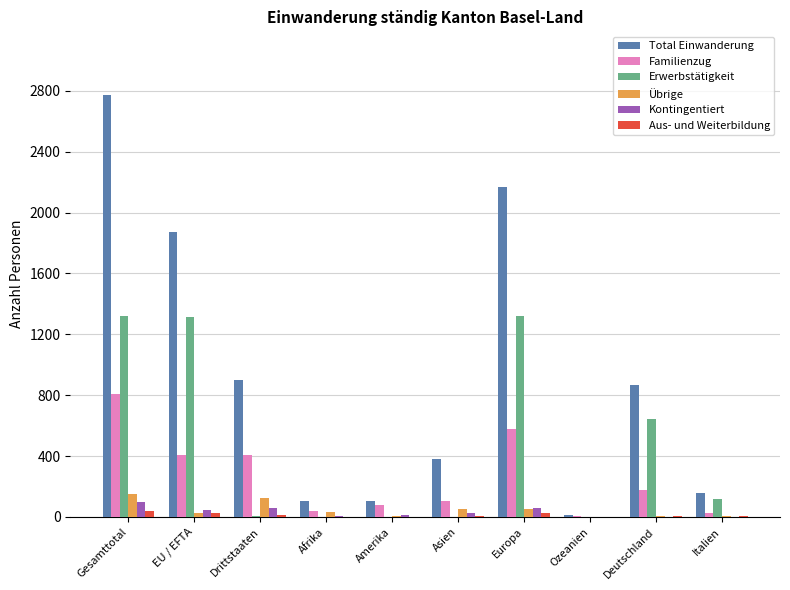

At which category is the sum across all series the highest?

Gesamttotal